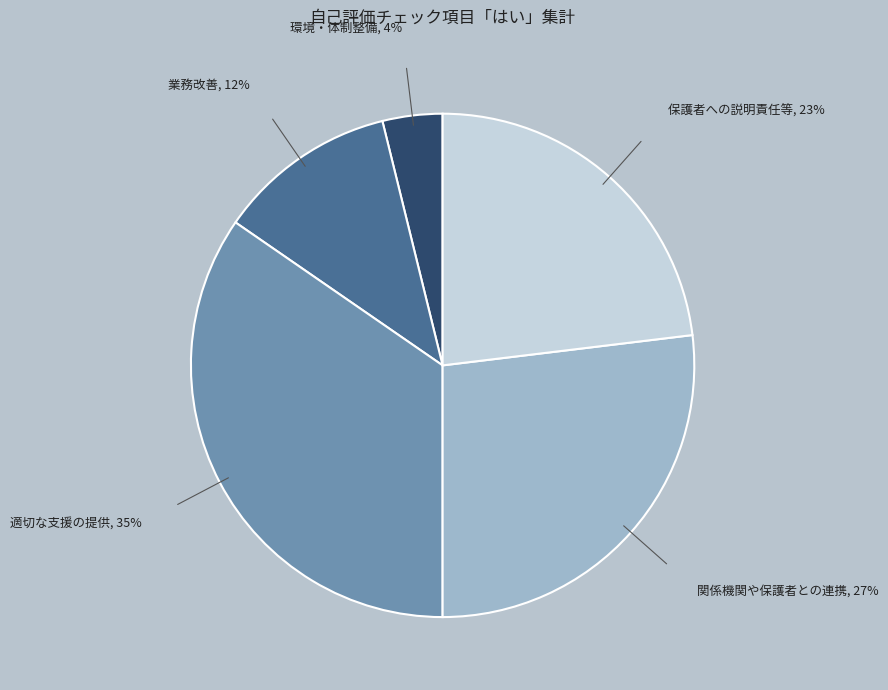

To the nearest percent, what is the average slice percentage?

20%